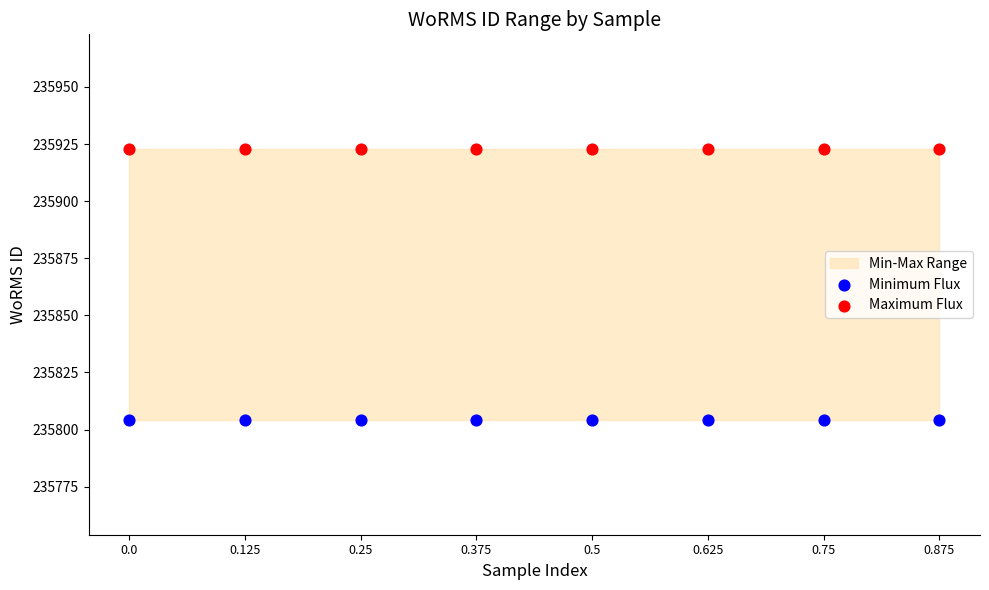

Which series reaches the minimum Y coordinate?

Minimum Flux